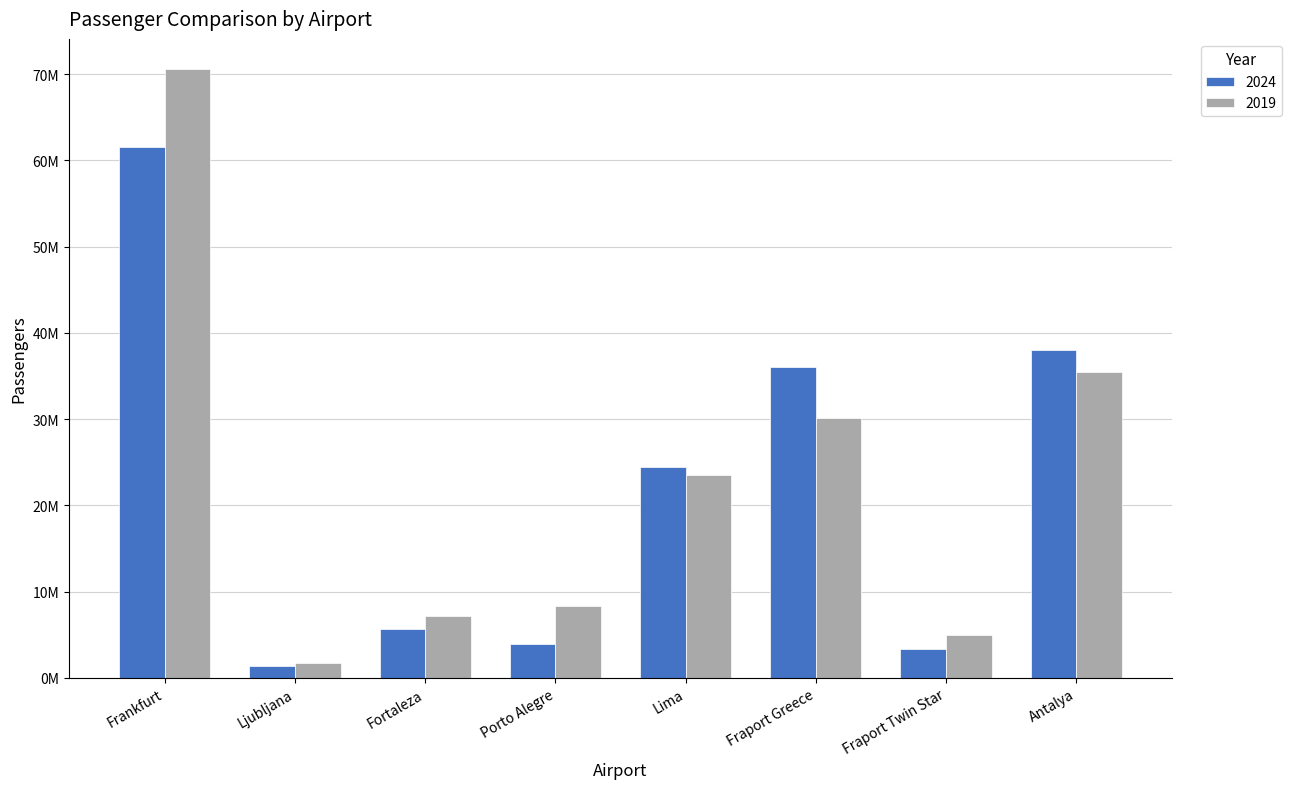

Does the chart contain any negative values?

No